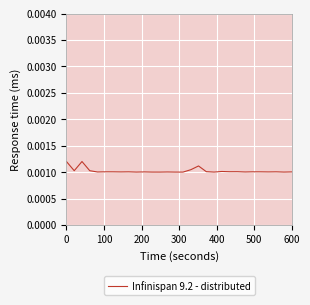

How many interior local valleys (lower than both neighbors) does the data have?

11